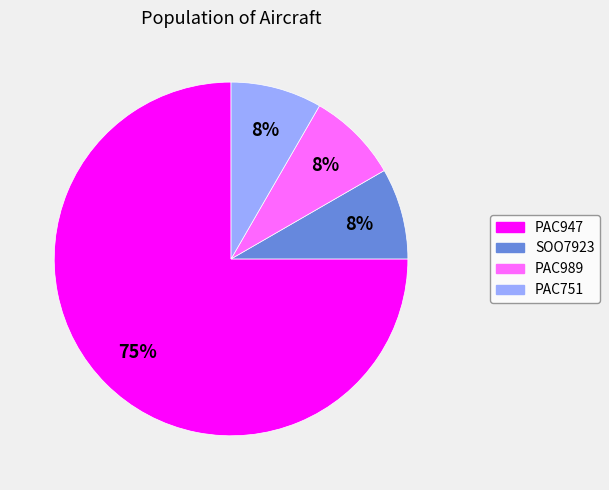

How many slices are in this pie chart?

4